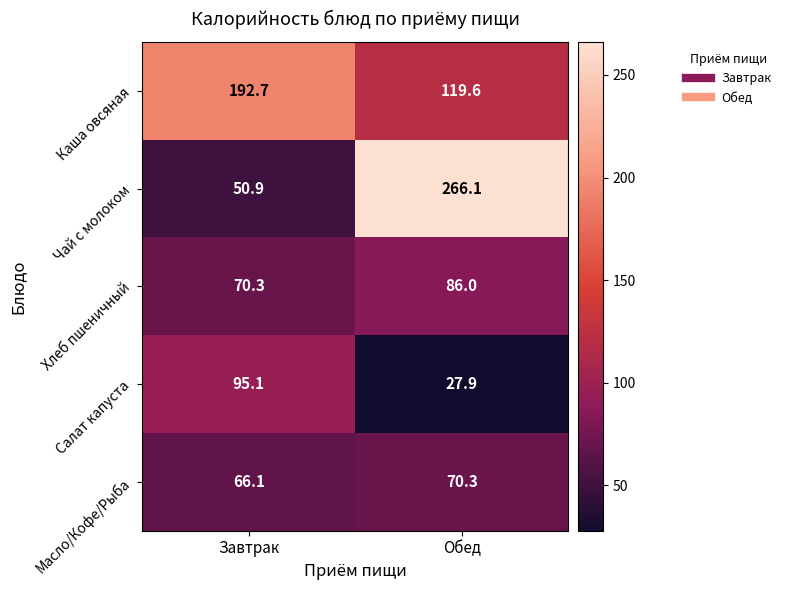

Reading left to right, what are all the values shown in this chart?

Каша овсяная: 192.7	119.6
Чай с молоком: 50.9	266.1
Хлеб пшеничный: 70.3	86.0
Салат капуста: 95.1	27.9
Масло/Кофе/Рыба: 66.1	70.3